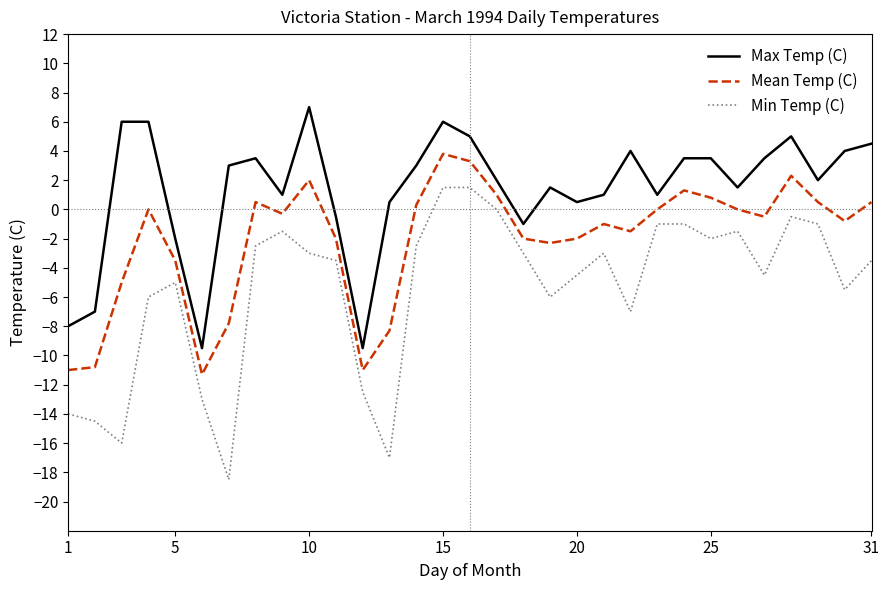

Which series has the largest range (max minus min)?

Min Temp (C)